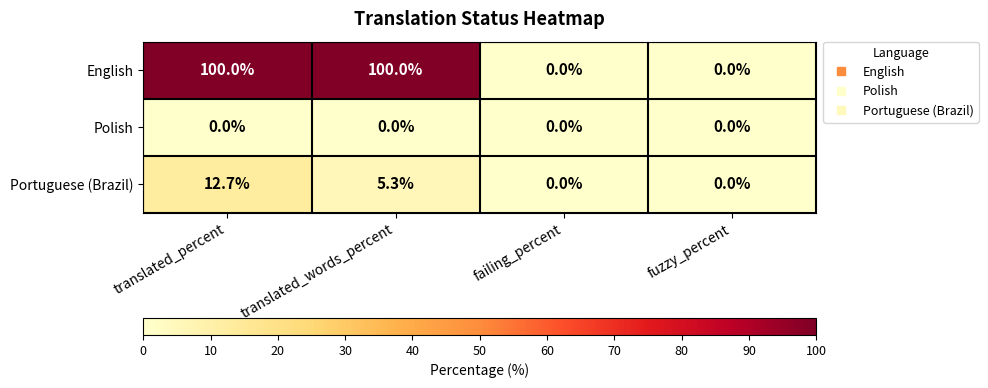

Is it true that English equals 100.0 at translated_words_percent?

True